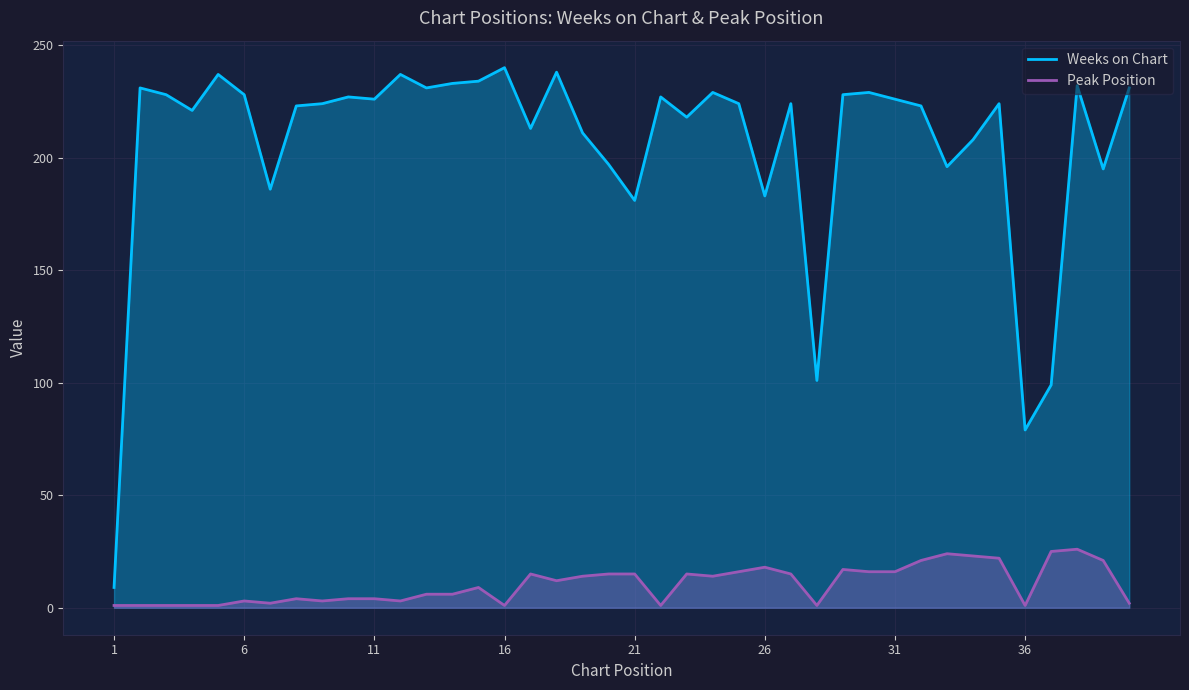

What is the value of the Weeks on Chart point at the 36th from the left?

79